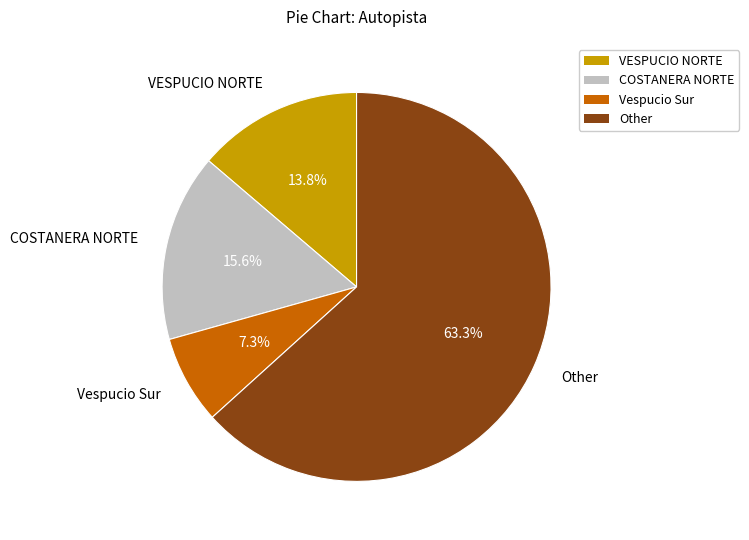

Which slice is the smallest?

Vespucio Sur